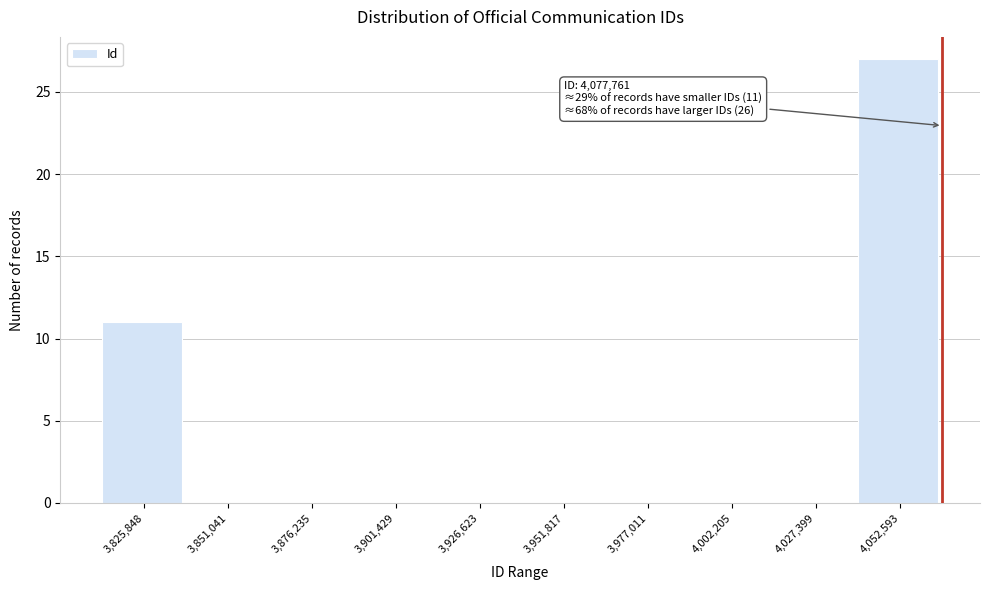

Reading left to right, transcribe all the data shown in this chart.

3,825,848=11	3,851,041=0	3,876,235=0	3,901,429=0	3,926,623=0	3,951,817=0	3,977,011=0	4,002,205=0	4,027,399=0	4,052,593=27